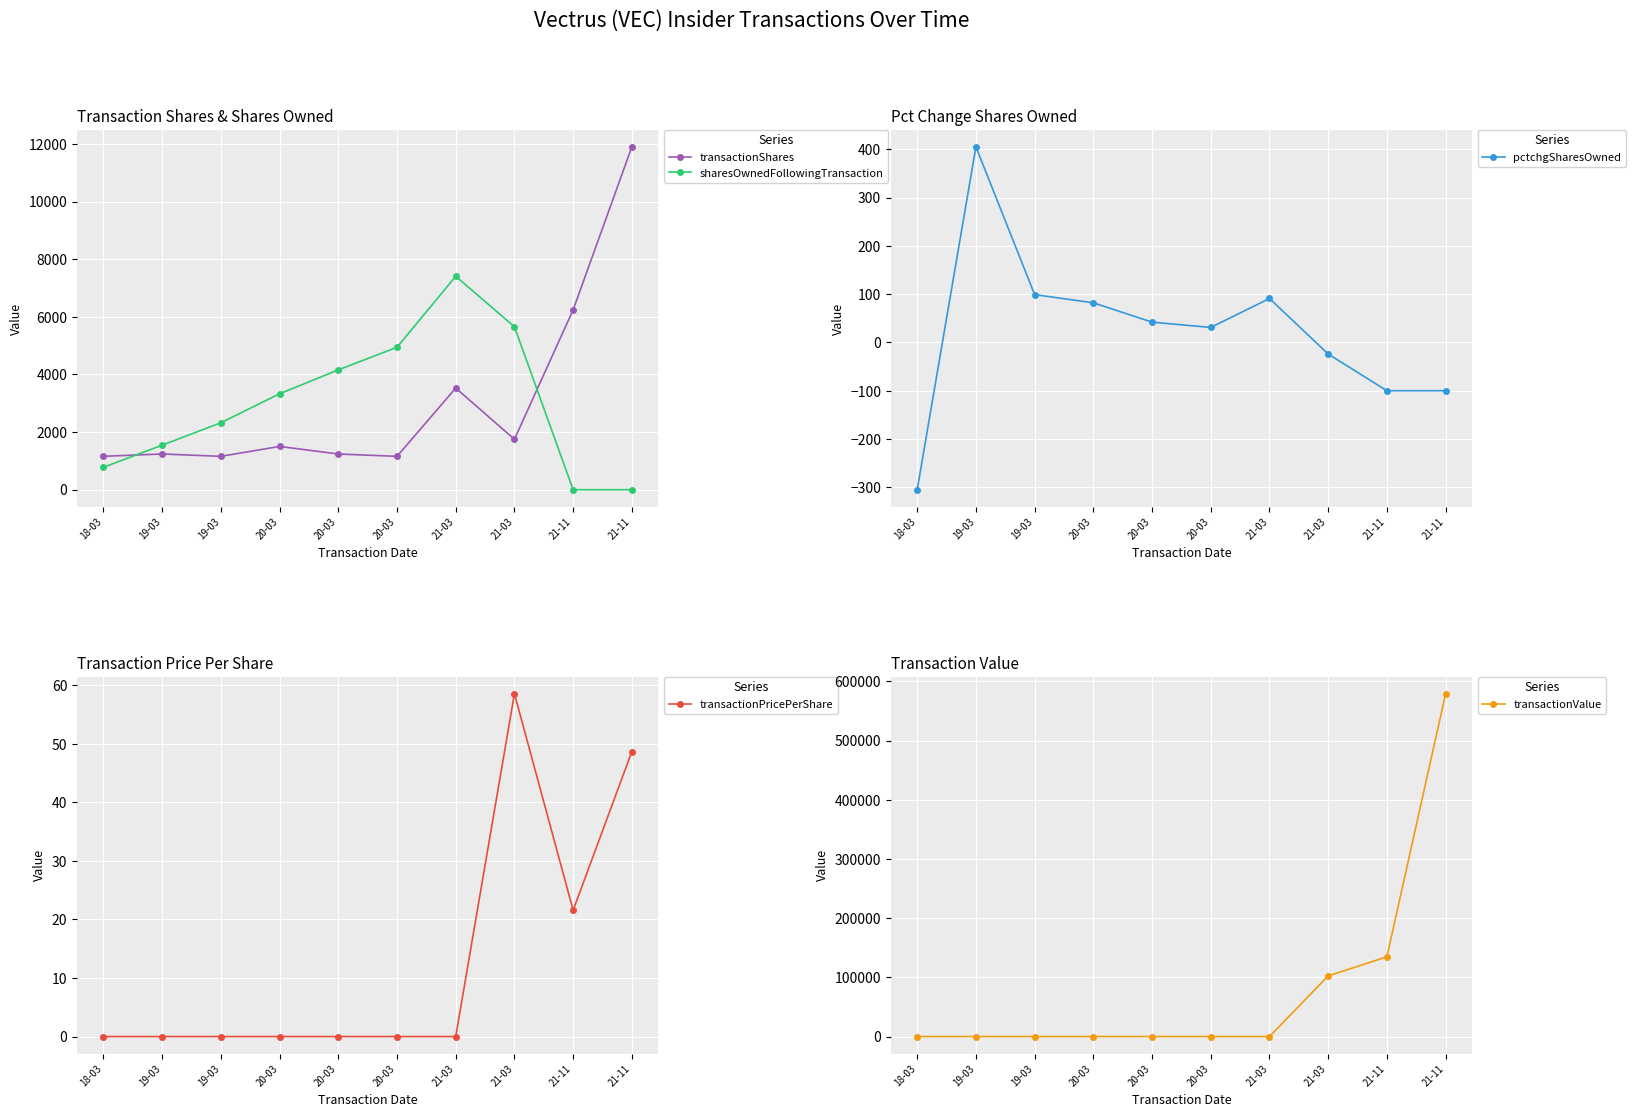

How many interior local peaks does the transactionShares series have?

3